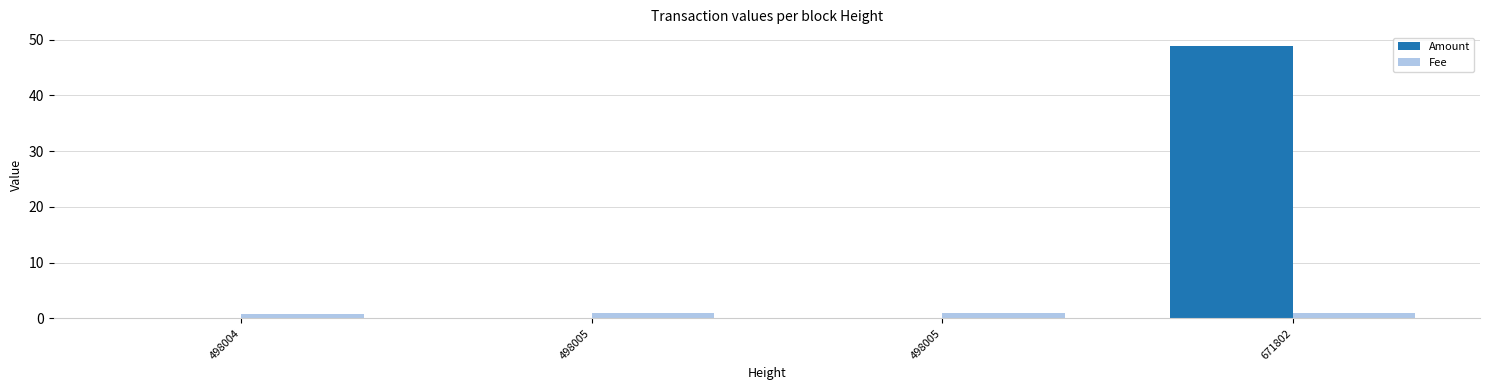

Rank the series by their maximum value, from highest to lowest.

Amount, Fee